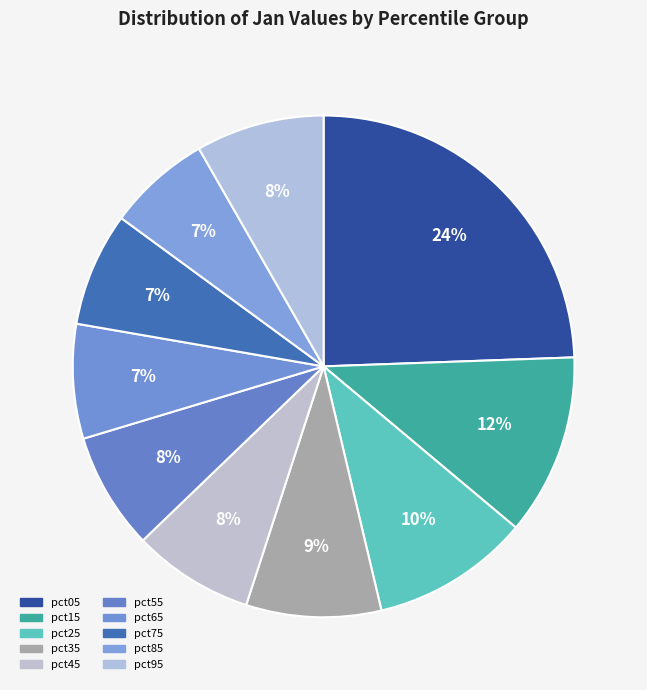

Does pct25 represent more than half of the total?

No